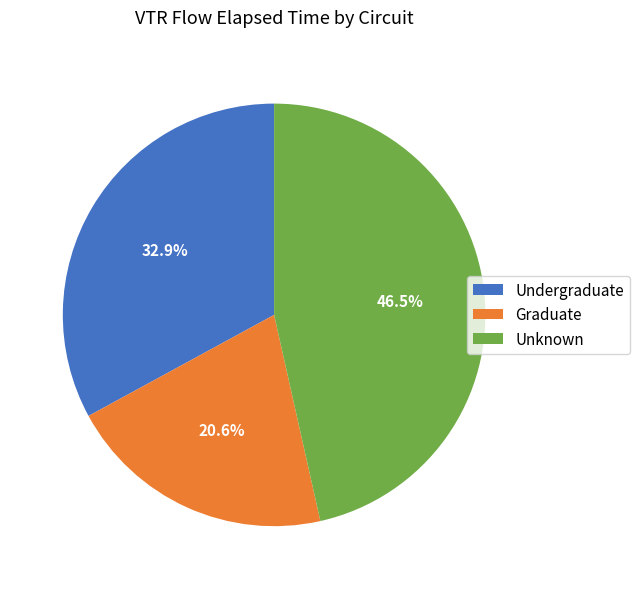

How much of the chart is everything except Undergraduate?

67.1%